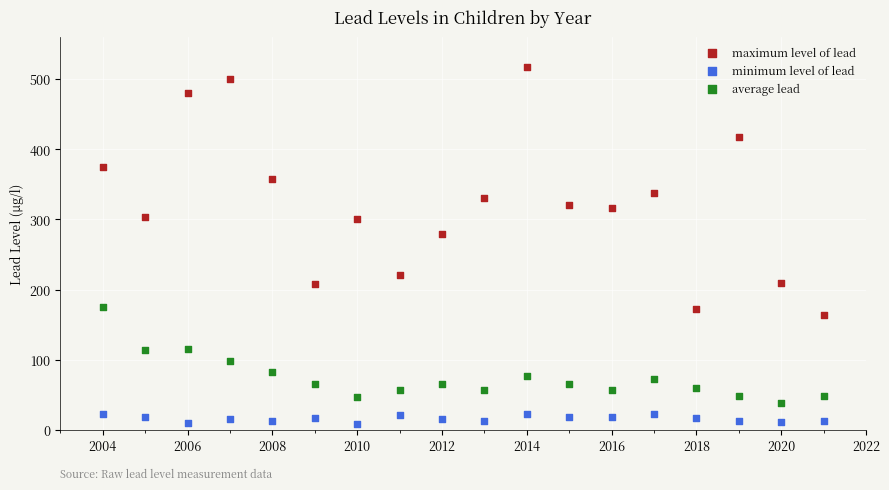

Which series reaches the maximum Y coordinate?

maximum level of lead